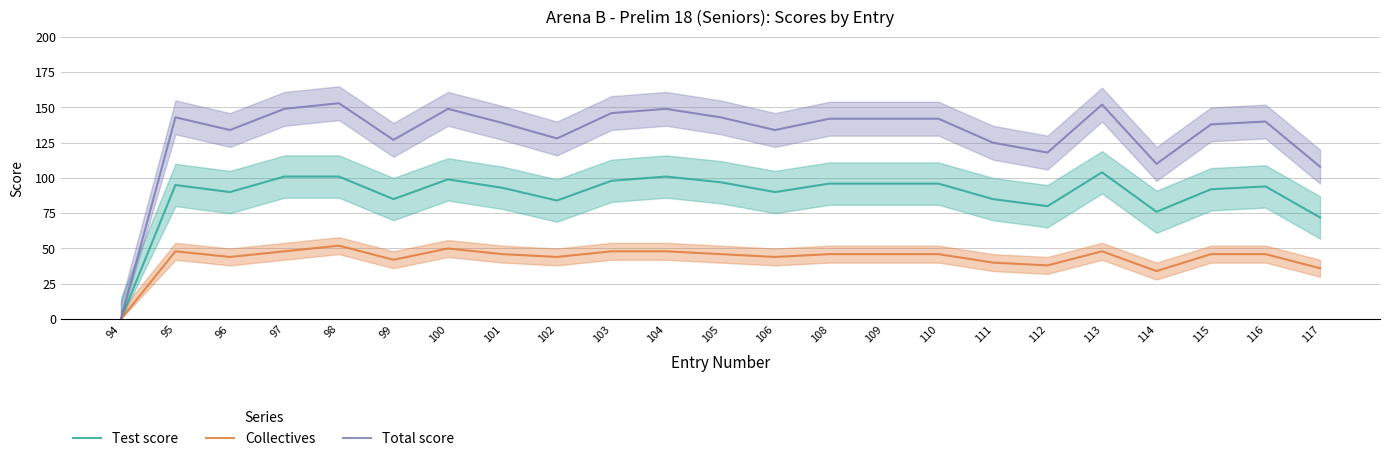

How many lines are shown in the chart?

3